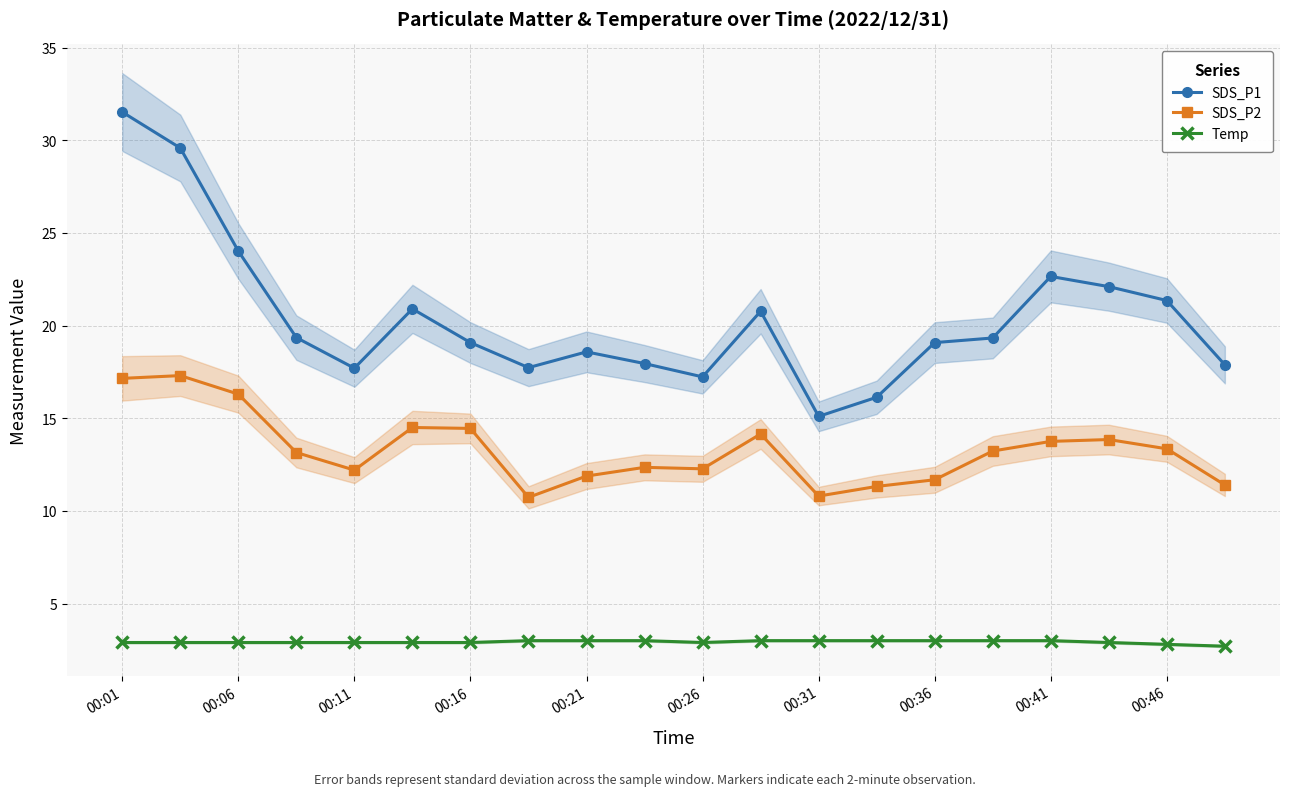

How many lines are shown in the chart?

3